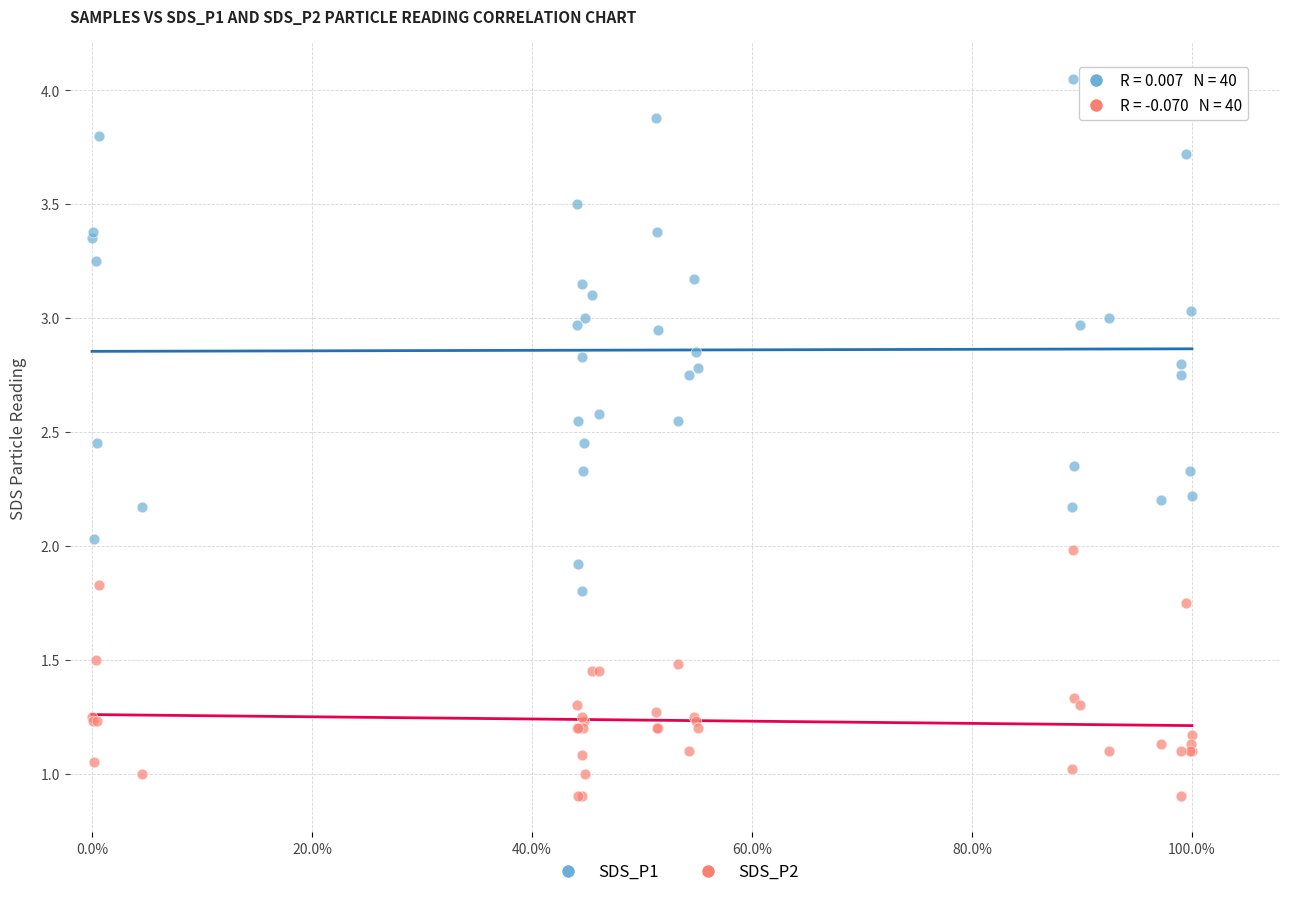

Which series reaches the maximum Y coordinate?

SDS_P1